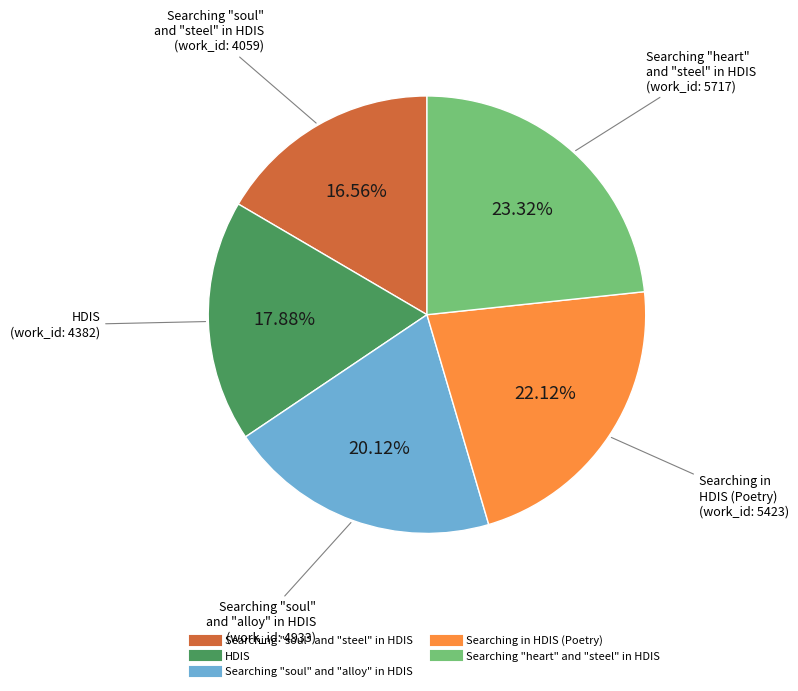

How many segments does this pie chart have?

5